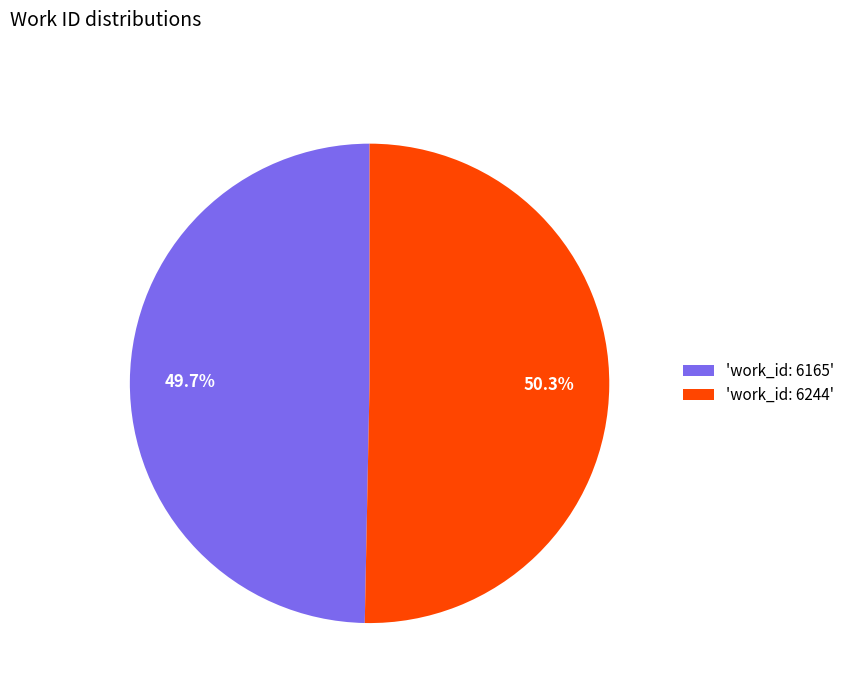

To the nearest percent, what is the average slice percentage?

50%